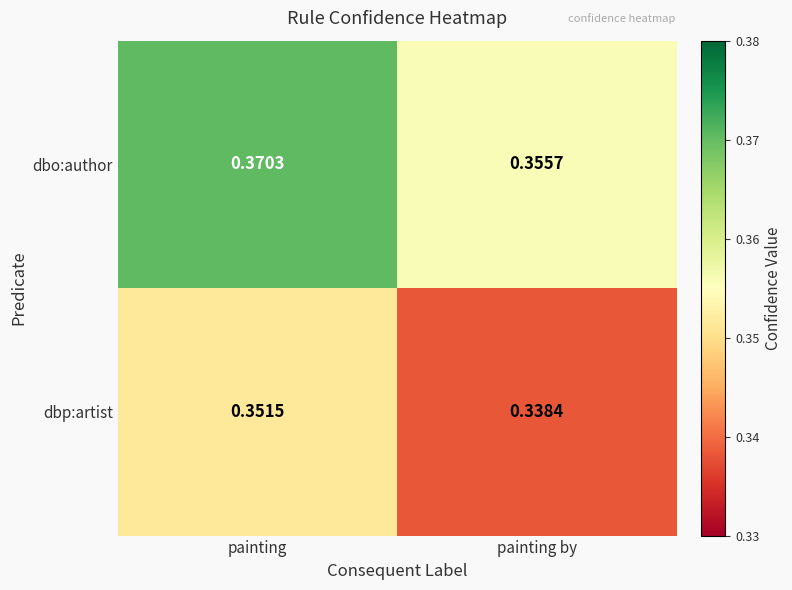

At which label is dbo:author closest to 0?

painting by